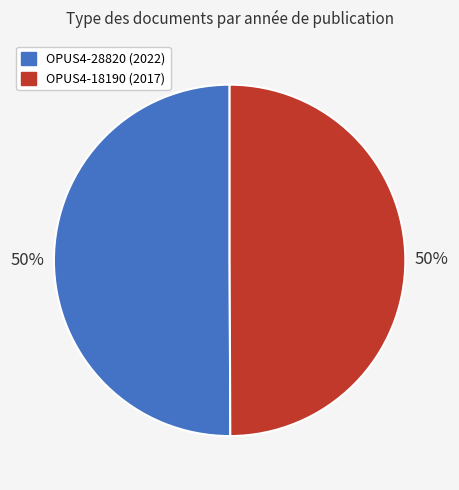

How many segments does this pie chart have?

2